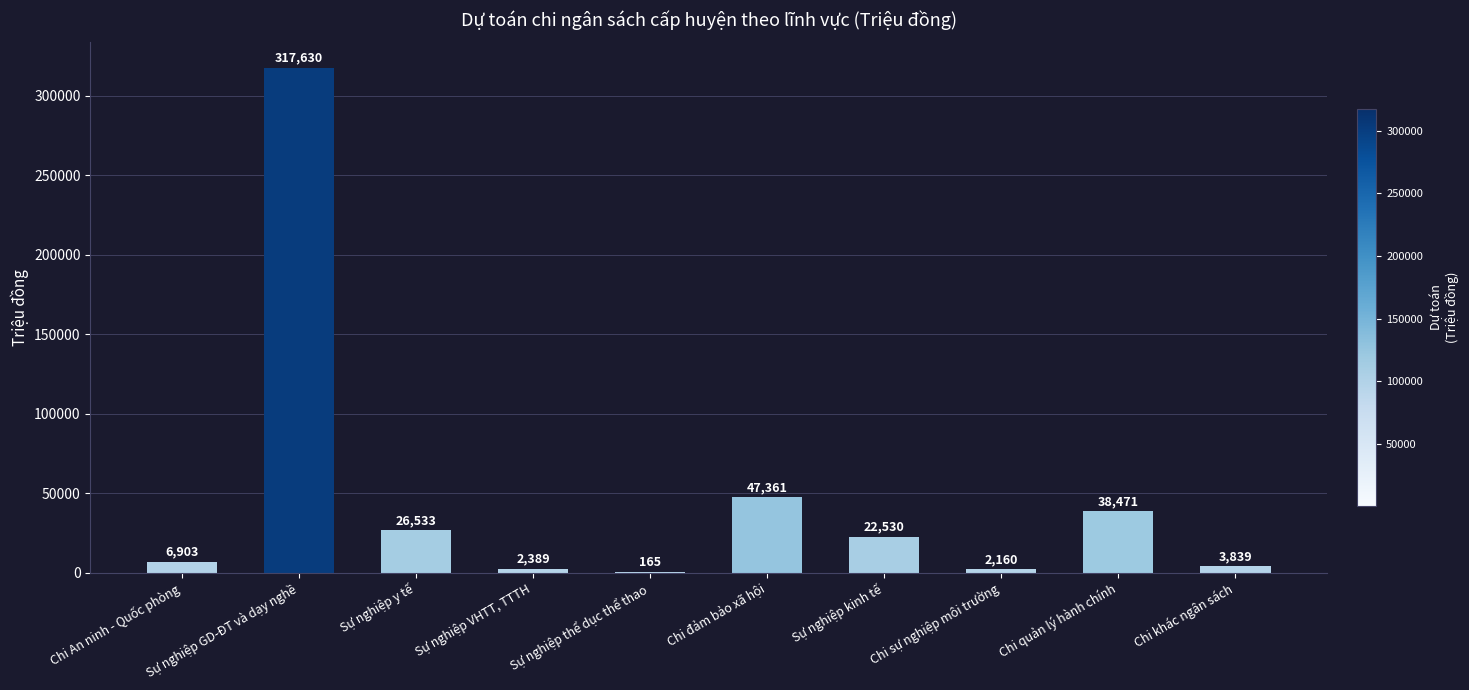

Is it true that the value at Chi quản lý hành chính is 67988?

False